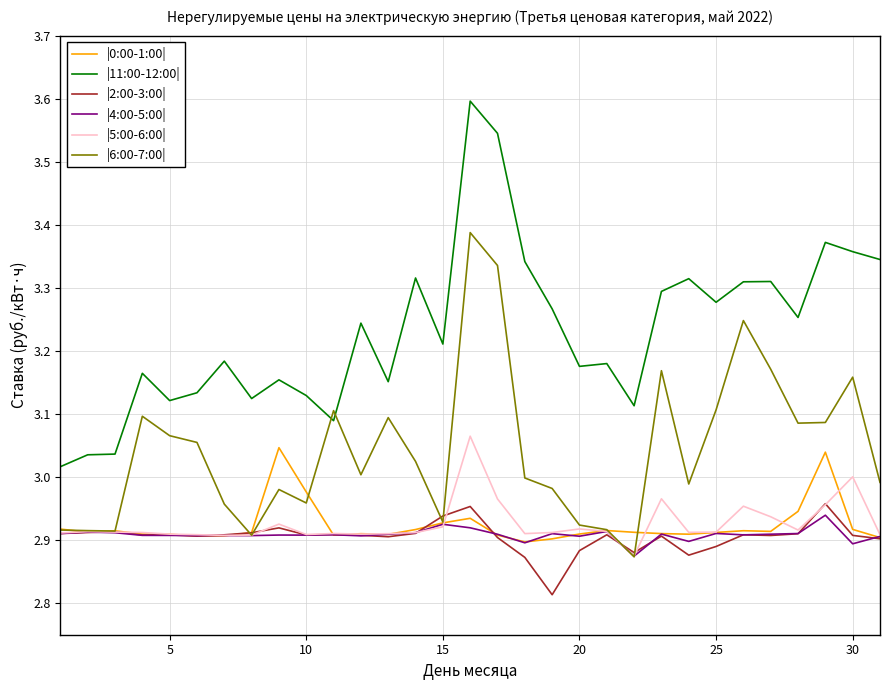

Which series has the largest range (max minus min)?

|11:00-12:00|